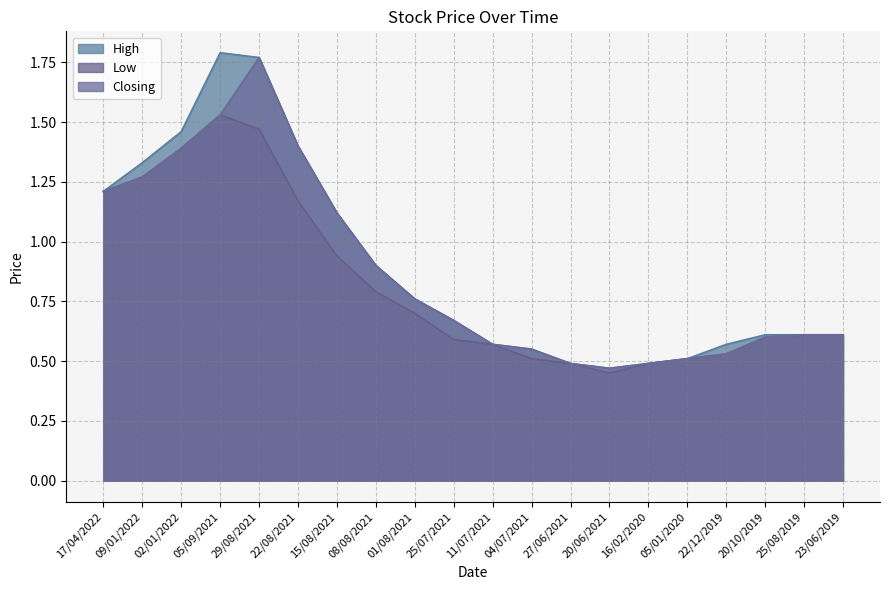

What is the maximum value for High?

1.8